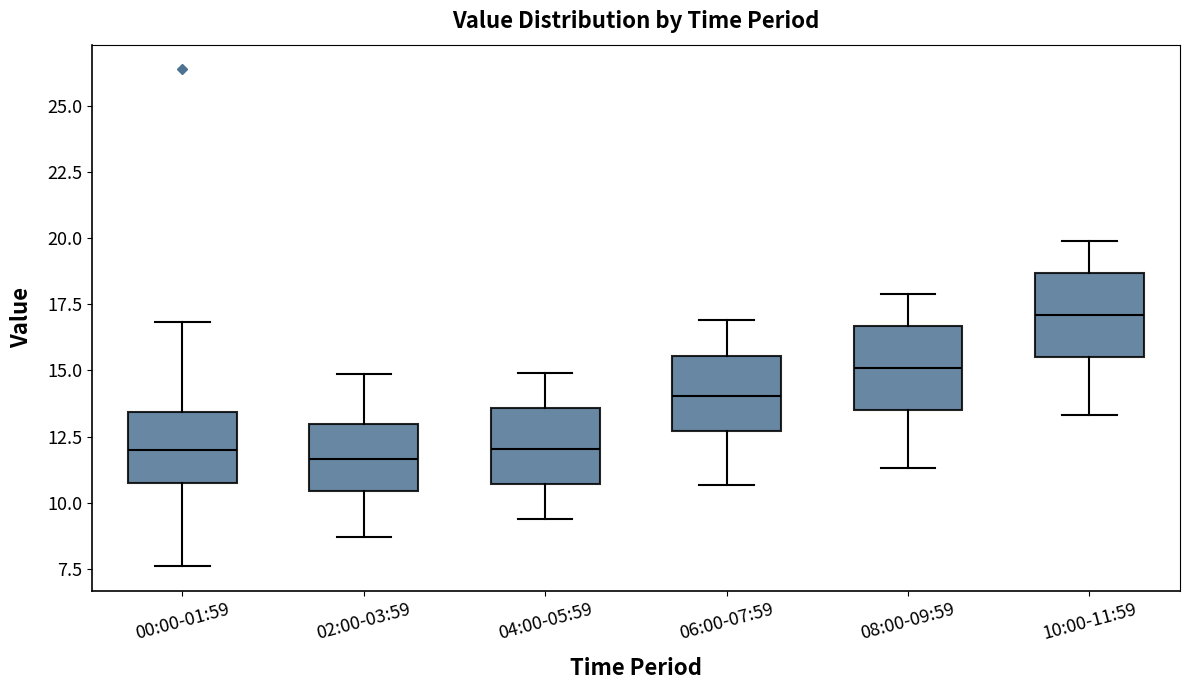

Reading left to right, transcribe this box plot: for each box, give where its median line is, the range the box spans, and where its two whiskers end, as read against the y-axis. The values are not printed on the chart, so give them approximately, as read against the axis.

00:00-01:59: median 12.0, box 10.5 to 13.5, whiskers 7.5 to 17.0
02:00-03:59: median 11.5, box 10.5 to 13.0, whiskers 8.5 to 15.0
04:00-05:59: median 12.0, box 10.5 to 13.5, whiskers 9.5 to 15.0
06:00-07:59: median 14.0, box 12.5 to 15.5, whiskers 10.5 to 17.0
08:00-09:59: median 15.0, box 13.5 to 16.5, whiskers 11.5 to 18.0
10:00-11:59: median 17.0, box 15.5 to 18.5, whiskers 13.5 to 20.0